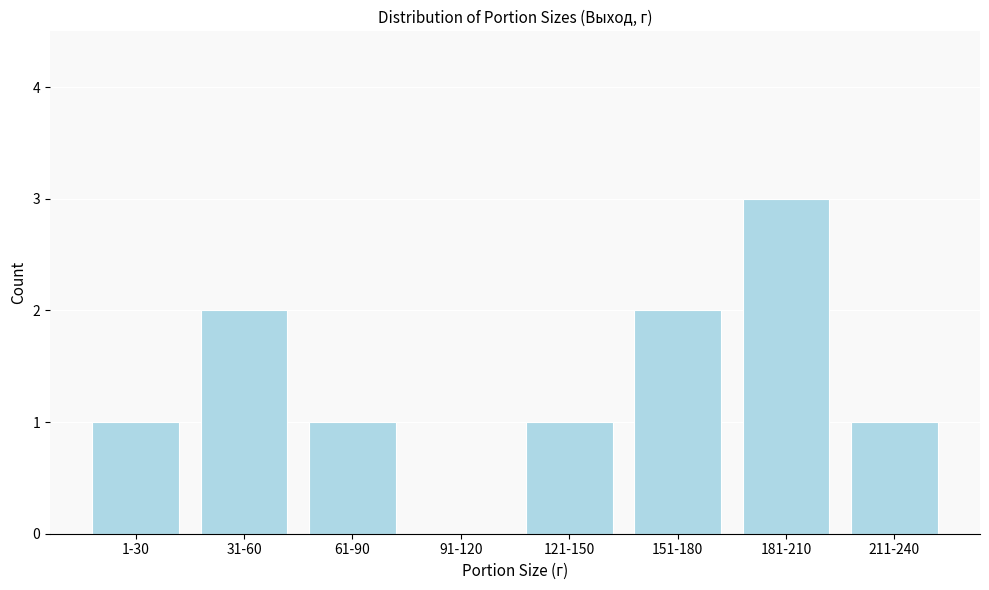

Reading left to right, extract all data points from this chart.

1-30=1	31-60=2	61-90=1	91-120=0	121-150=1	151-180=2	181-210=3	211-240=1